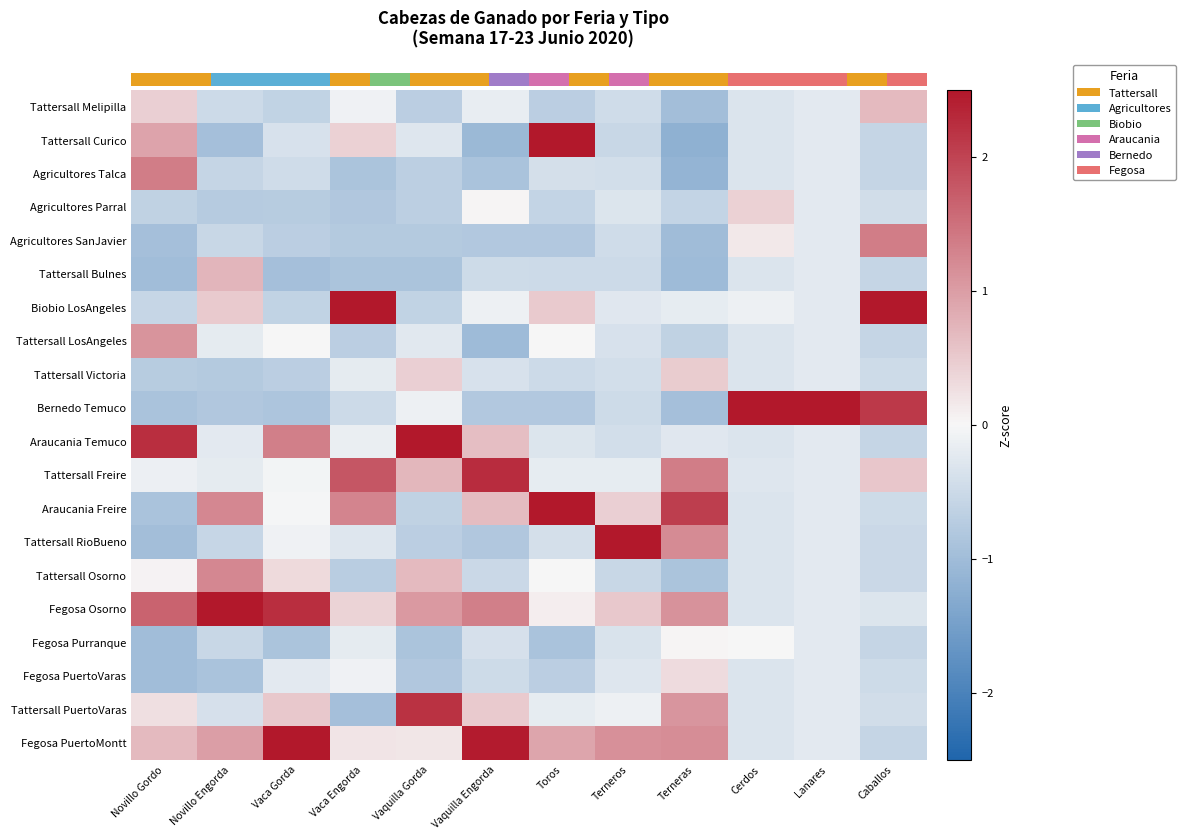

What is the maximum value shown in the chart?

4.4